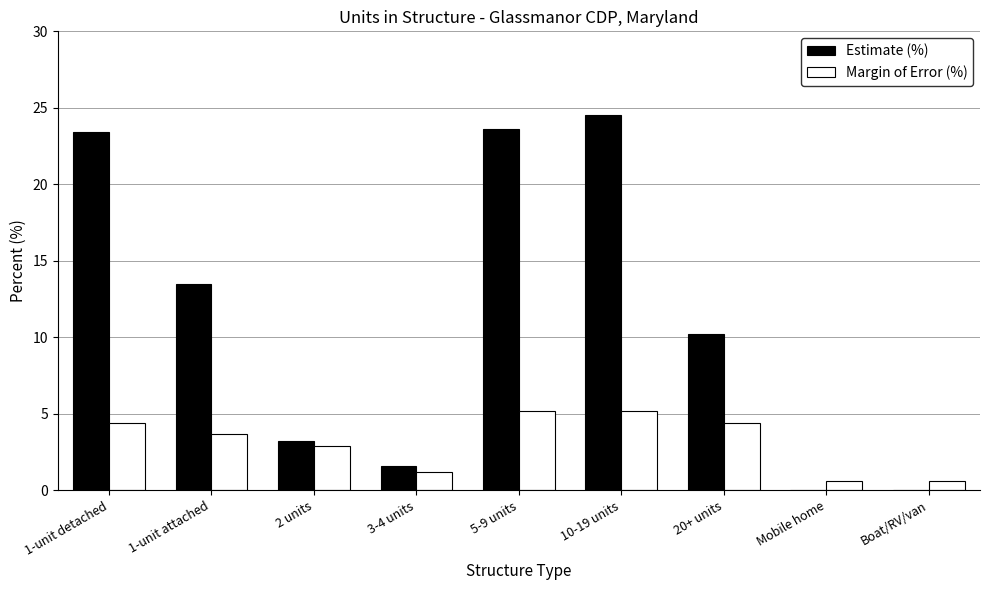

Reading left to right, list all the values displayed in this chart.

Estimate (%): 1-unit detached=23.4	1-unit attached=13.5	2 units=3.2	3-4 units=1.6	5-9 units=23.6	10-19 units=24.5	20+ units=10.2	Mobile home=0.0	Boat/RV/van=0.0
Margin of Error (%): 1-unit detached=4.4	1-unit attached=3.7	2 units=2.9	3-4 units=1.2	5-9 units=5.2	10-19 units=5.2	20+ units=4.4	Mobile home=0.6	Boat/RV/van=0.6